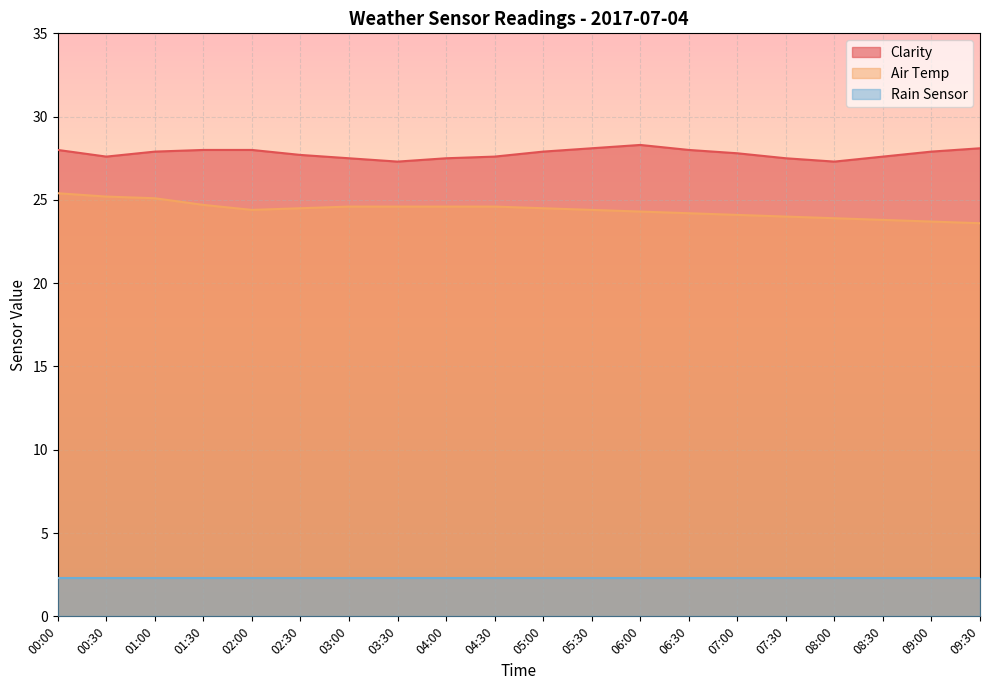

At how many categories does at least one series exceed 27?

20